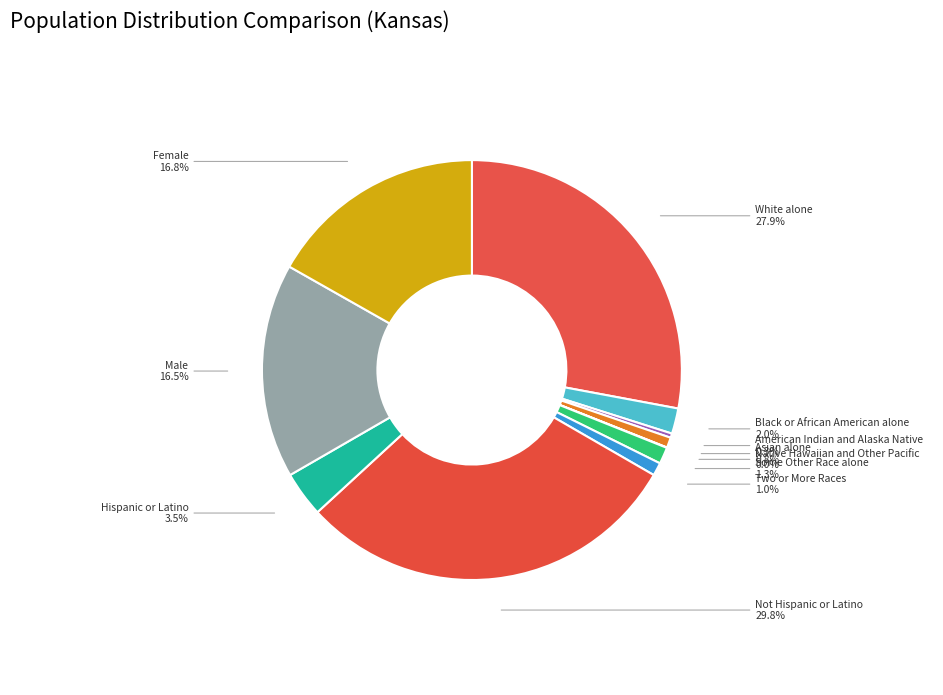

What percentage is NOT represented by Female?

83.2%